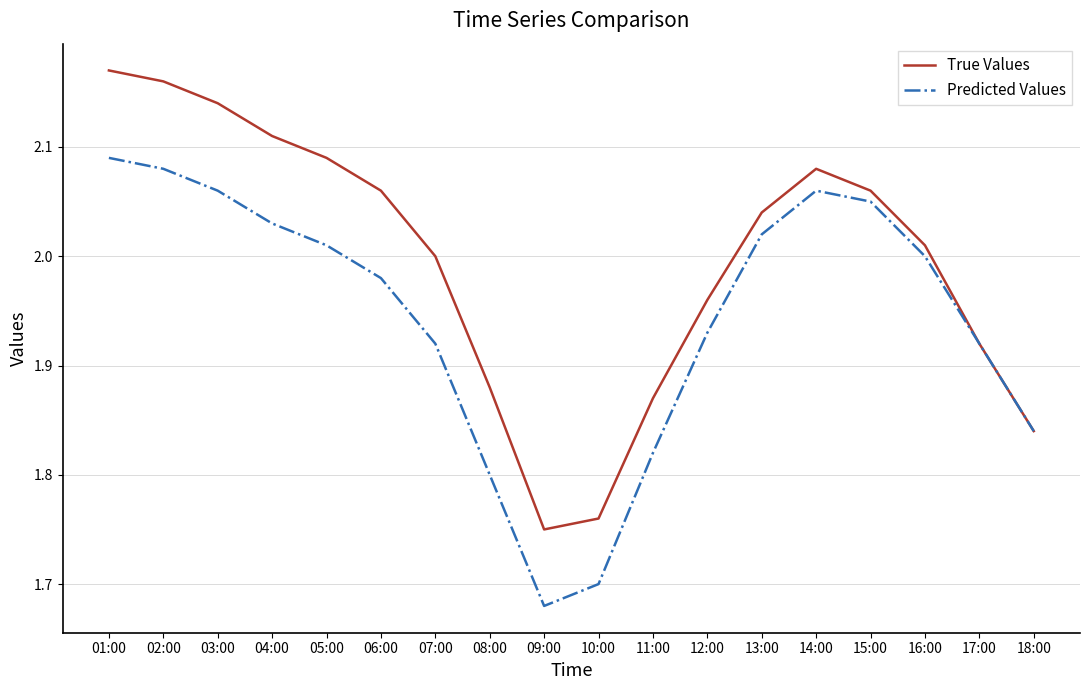

True or false: True Values has a value of 1.8 at 09:00.

True